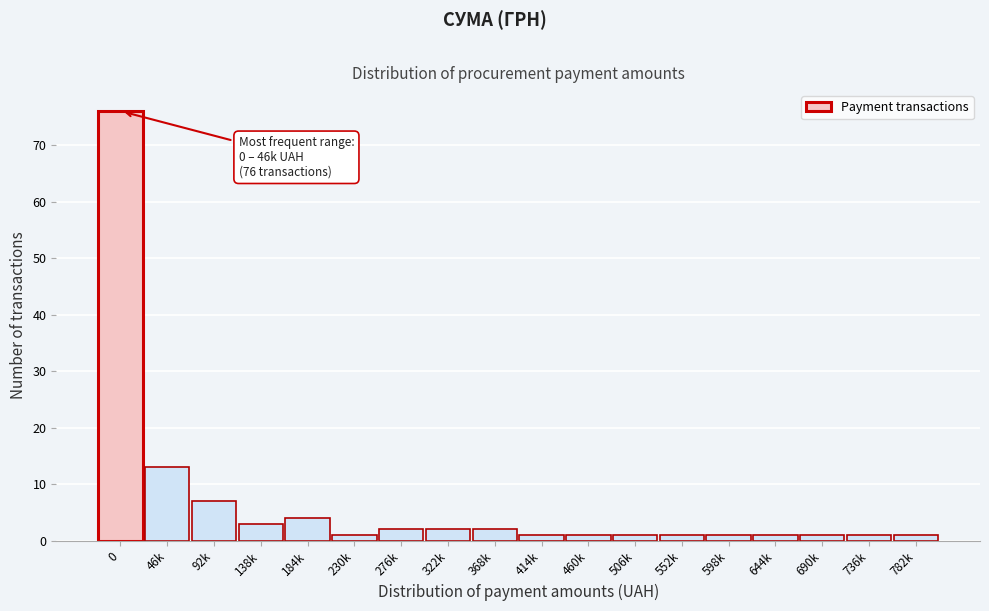

Reading left to right, extract all data points from this chart.

76	13	7	3	4	1	2	2	2	1	1	1	1	1	1	1	1	1